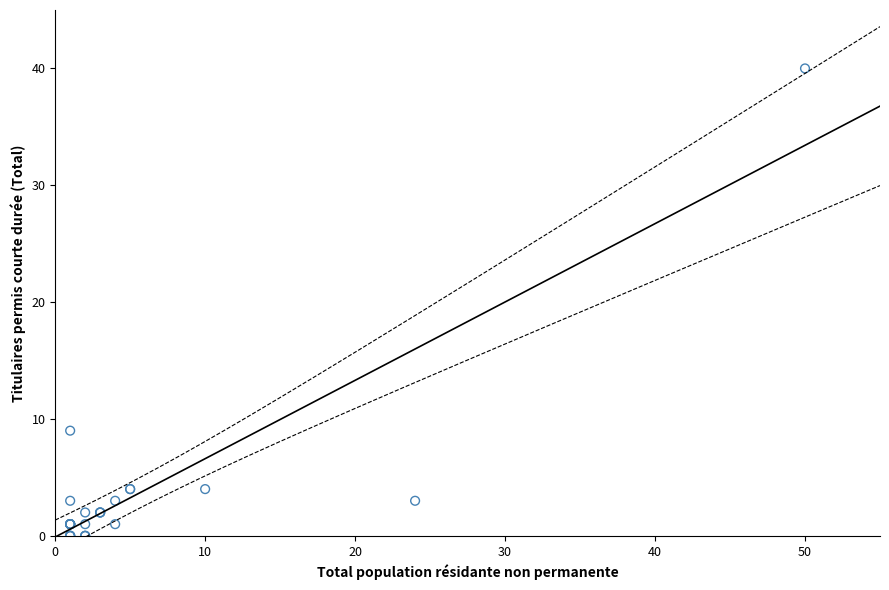

What Y value in the scatter plot is closest to 20?

9